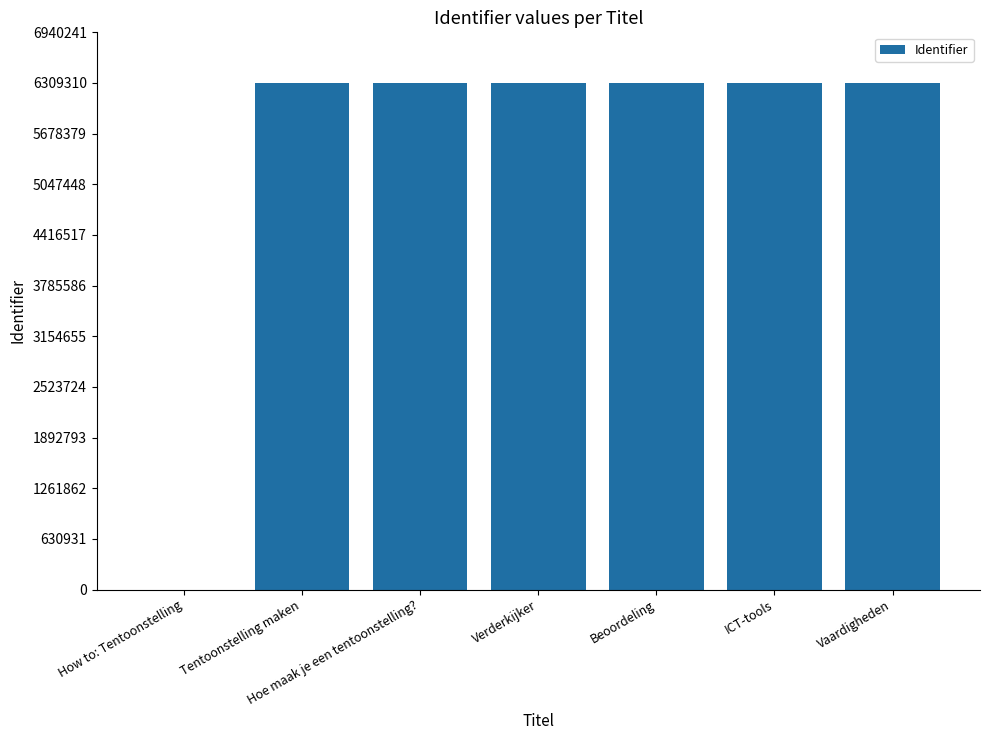

The value at Verderkijker is 10081501. True or false?

False